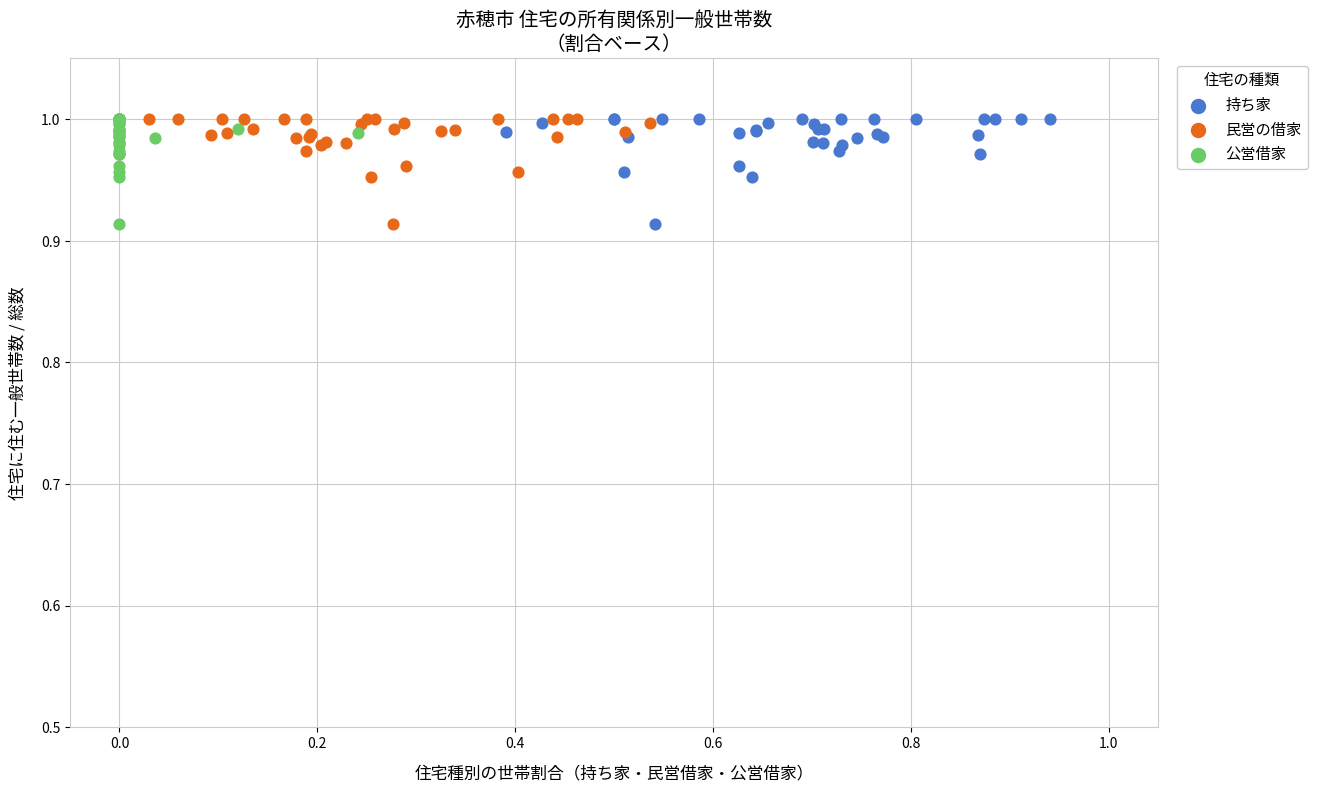

What are all the series names shown in the legend?

持ち家, 民営の借家, 公営借家